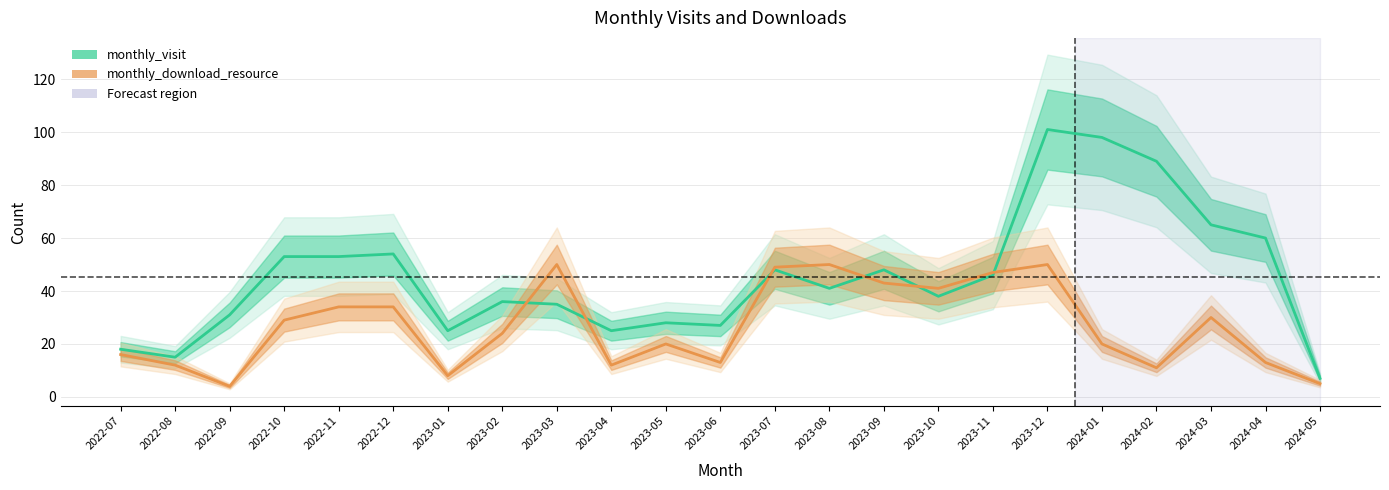

Which category has the lowest value in the monthly_visit series?

2024-05